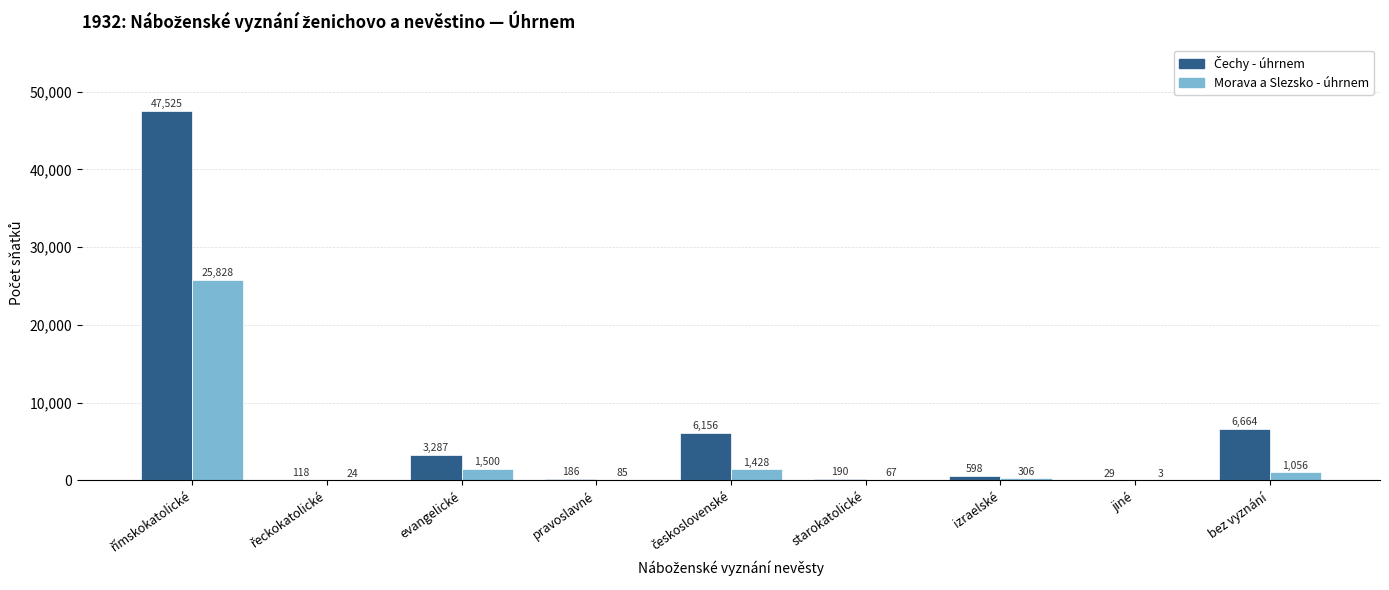

Is it true that Morava a Slezsko - úhrnem equals 3 at jiné?

True